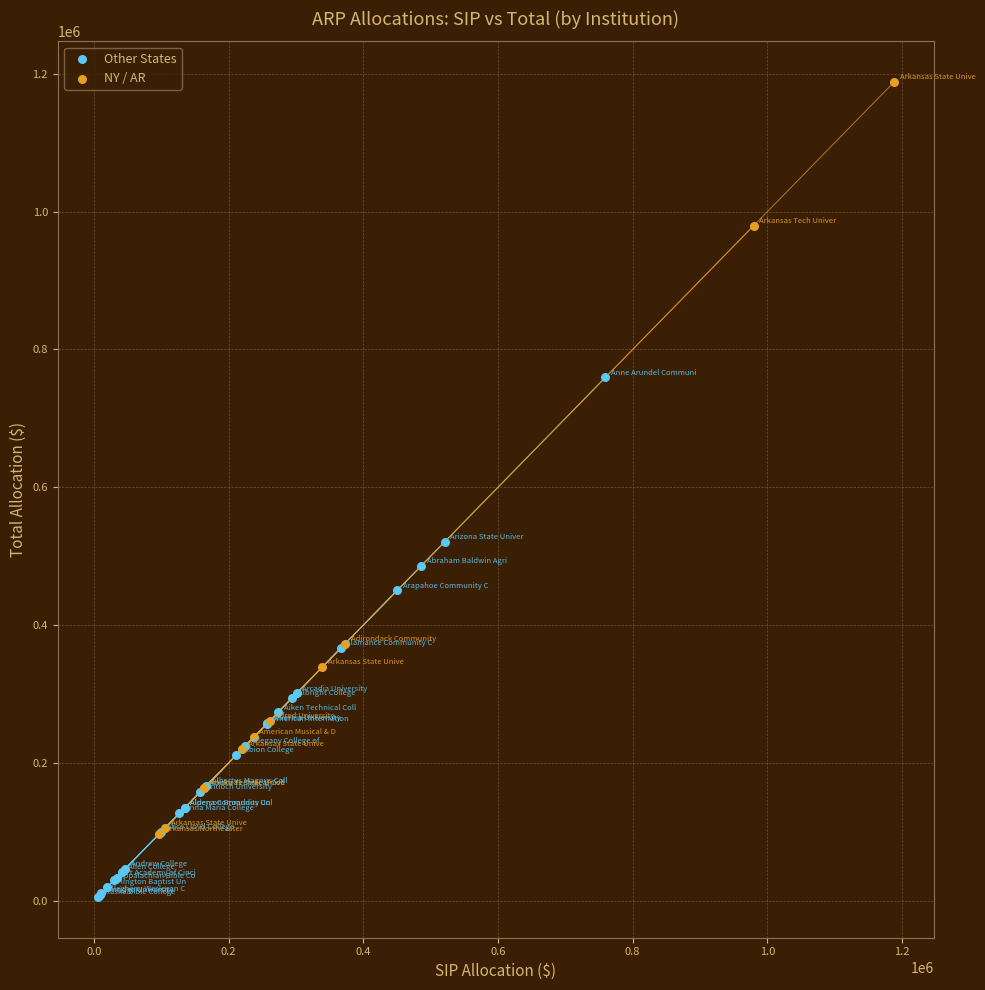

Which series contains the lowest Y value?

Other States